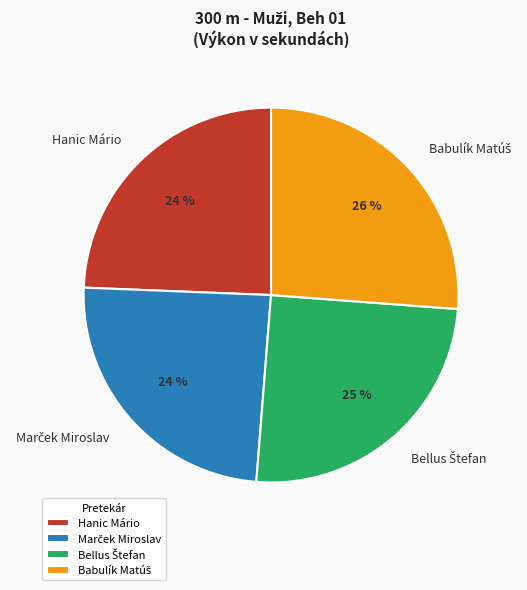

To the nearest percent, what is the difference between the largest and smallest slice percentages?

2%